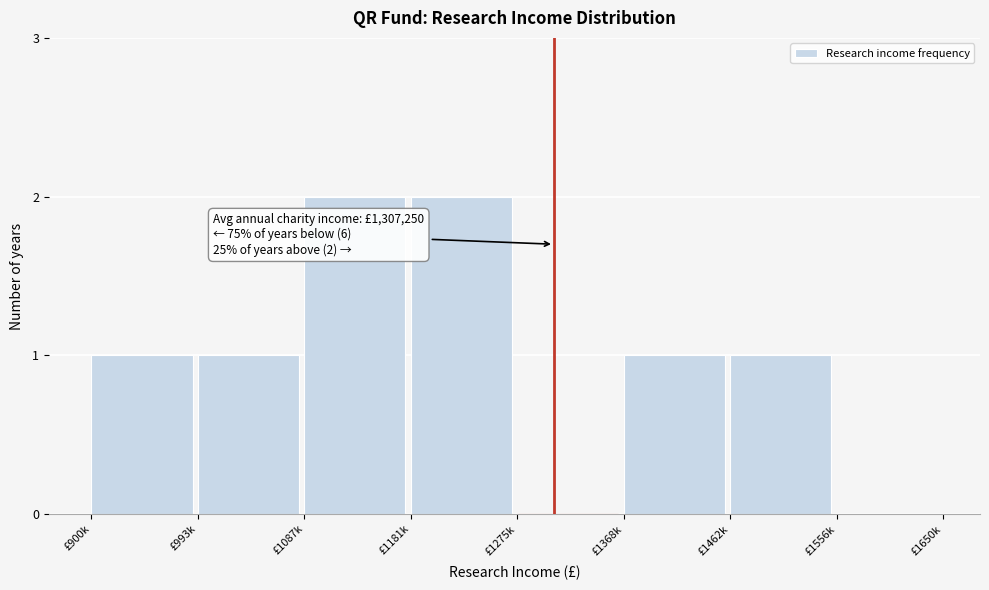

Reading left to right, list all the values displayed in this chart.

£900k=1	£993k=1	£1087k=2	£1181k=2	£1275k=0	£1368k=1	£1462k=1	£1556k=0